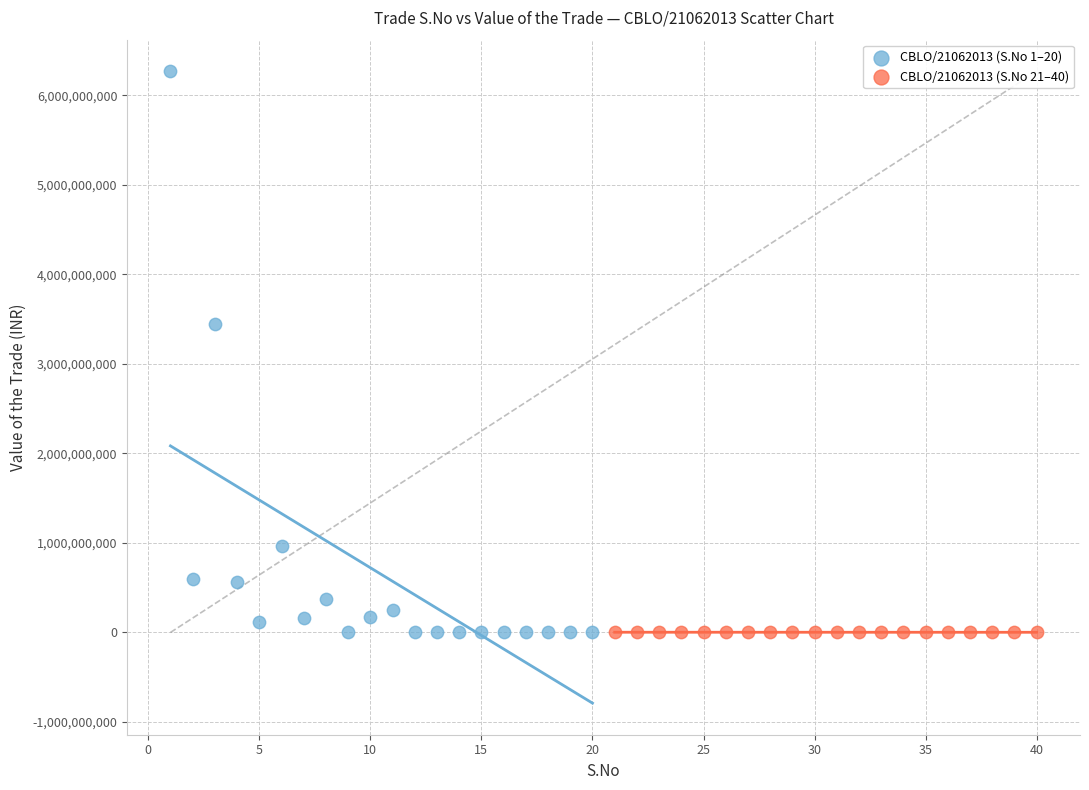

Which series reaches the maximum Y coordinate?

CBLO/21062013 (S.No 1–20)